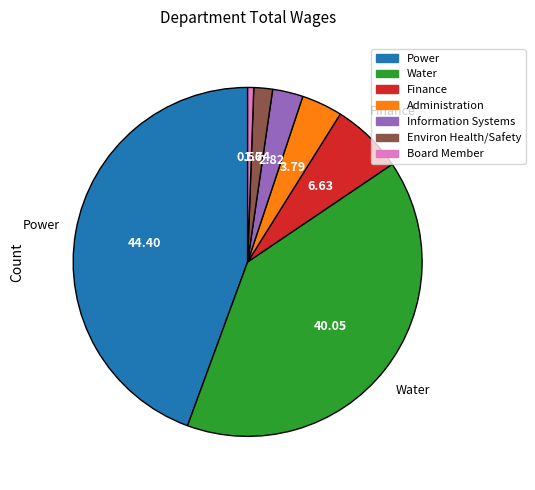

True or false: Water accounts for 31% of the total.

False